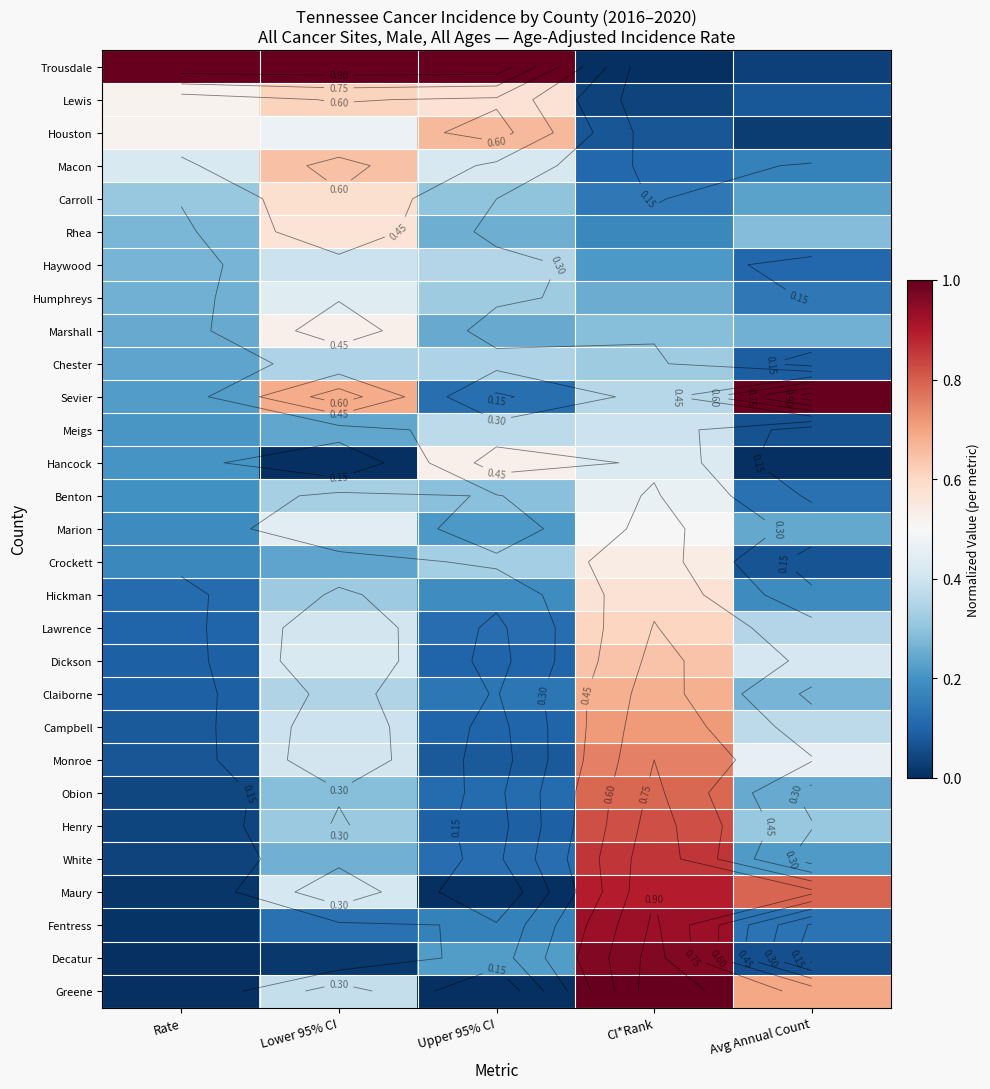

Rank the categories by Campbell value from highest to lowest.

CI*Rank, Lower 95% CI, Avg Annual Count, Upper 95% CI, Rate